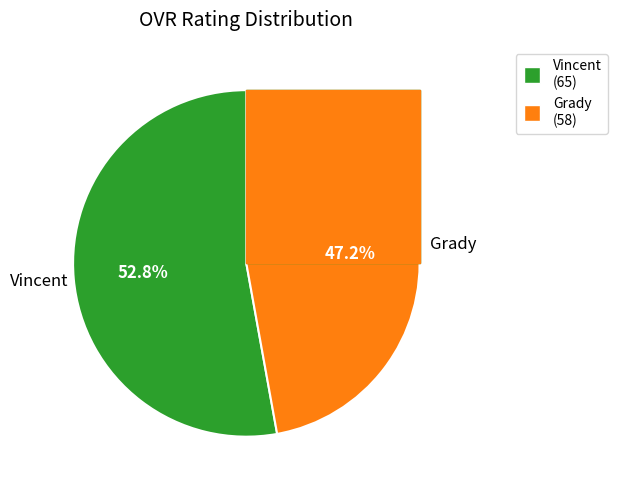

How many slices are in this pie chart?

2